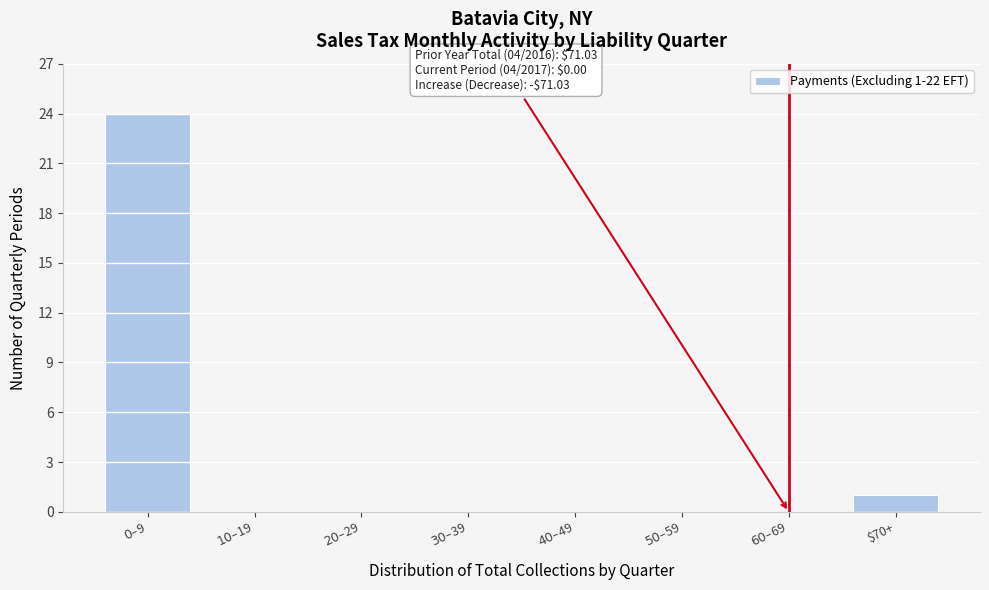

Where is the data nearest to the value 12?

$70+